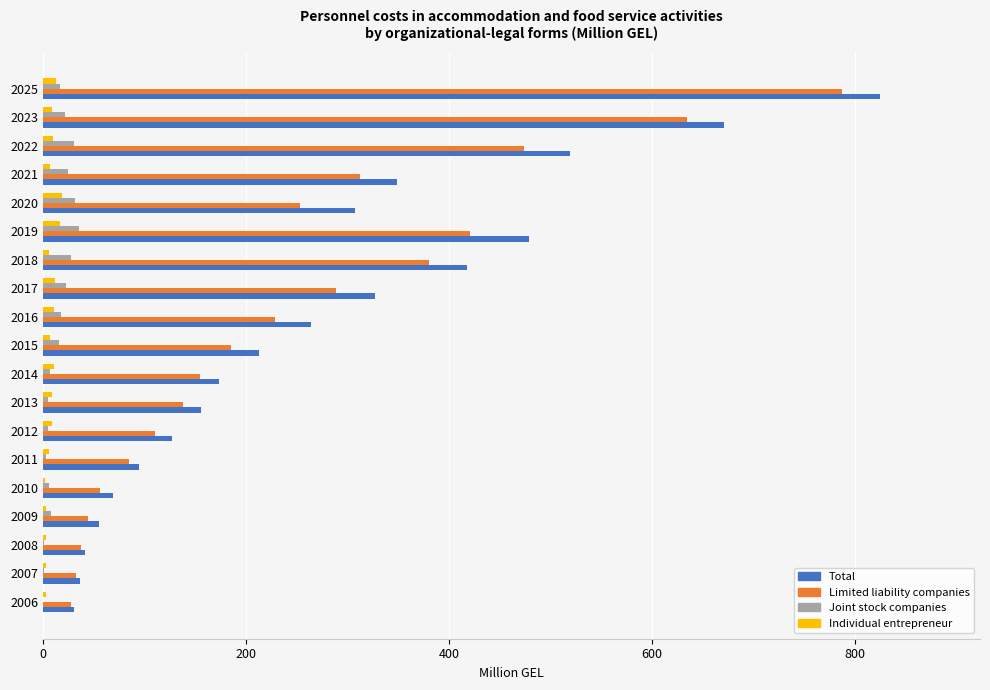

Is it true that Joint stock companies equals 7.7 at 2009?

True